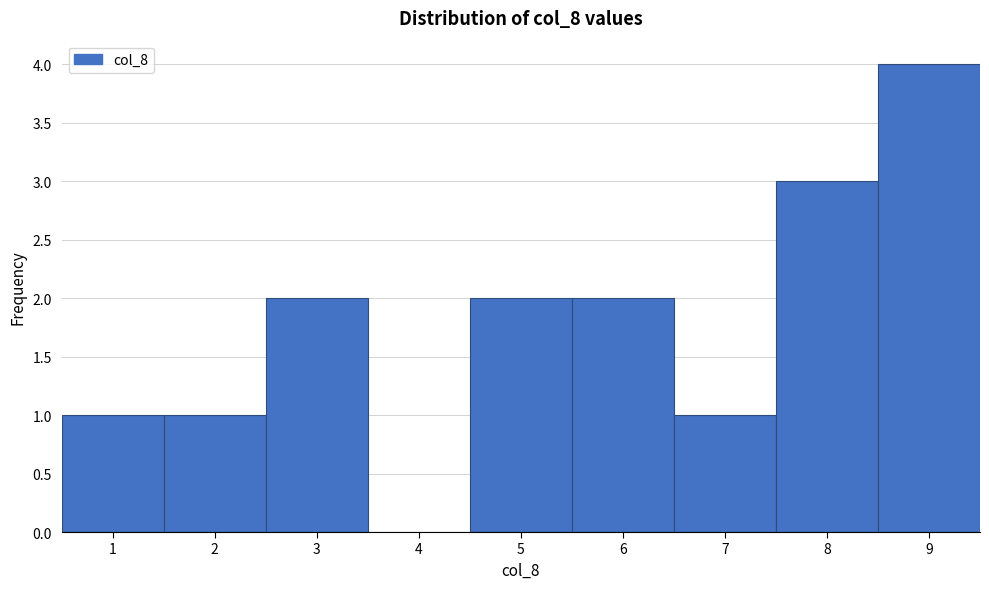

Reading left to right, extract all data points from this chart.

1=1	2=1	3=2	4=0	5=2	6=2	7=1	8=3	9=4